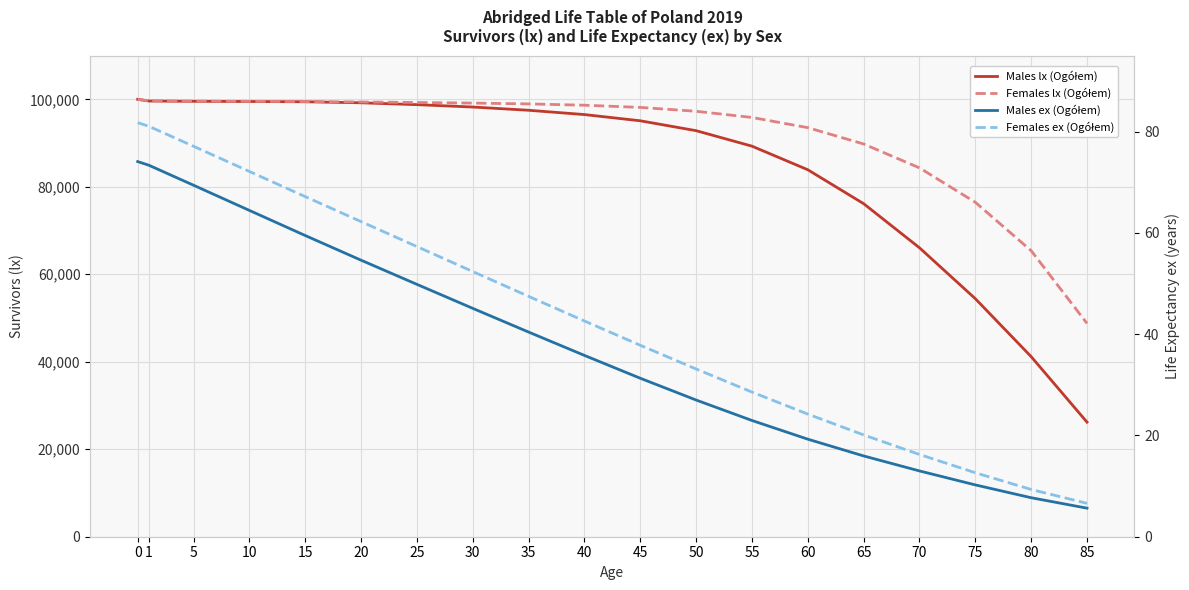

At how many categories does at least one series exceed 60617?

18